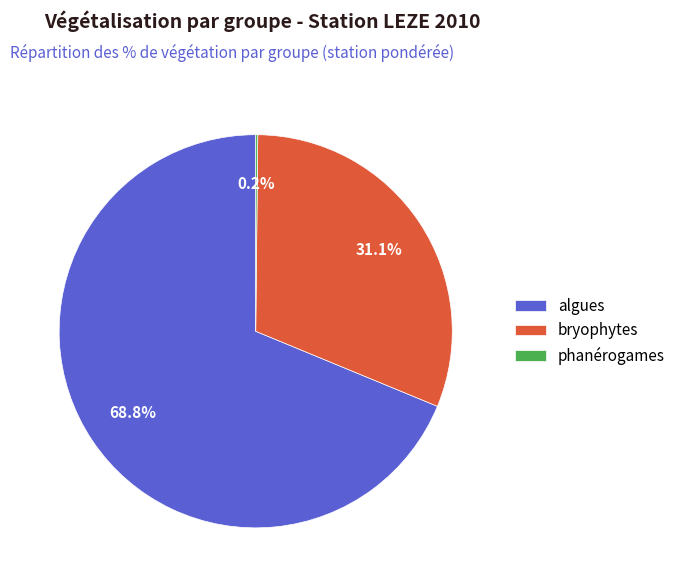

To the nearest percent, what is the difference between the largest and smallest slice percentages?

69%